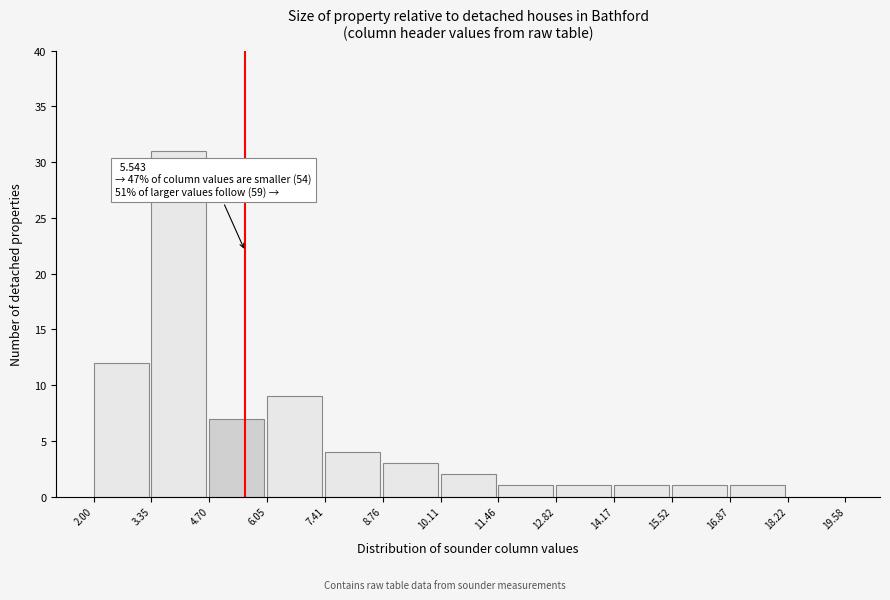

Reading left to right, what are all the values shown in this chart?

2.00=12	3.35=31	4.70=7	6.05=9	7.41=4	8.76=3	10.11=2	11.46=1	12.82=1	14.17=1	15.52=1	16.87=1	18.22=0